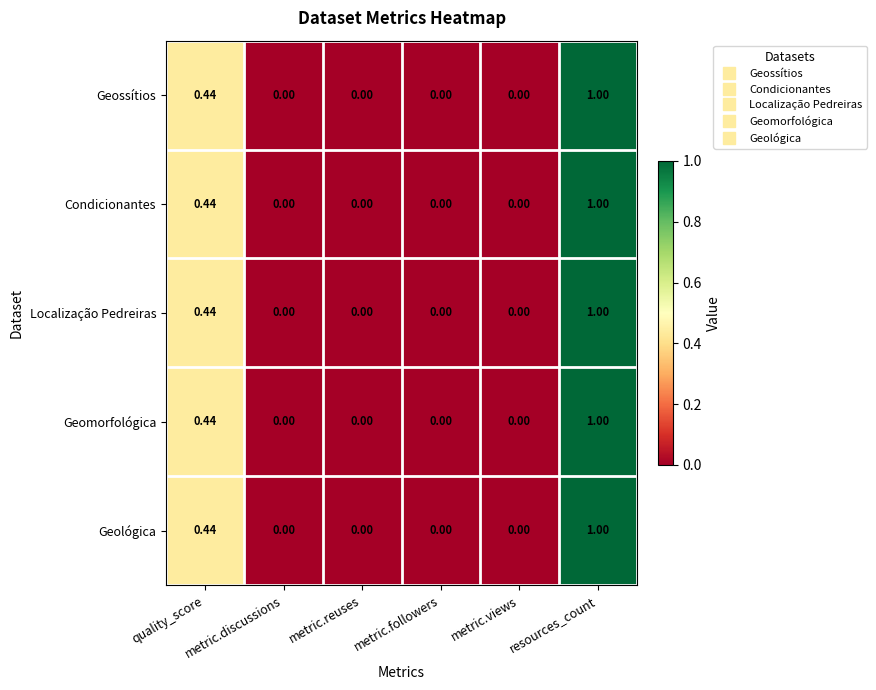

At which category is the sum across all series the highest?

resources_count